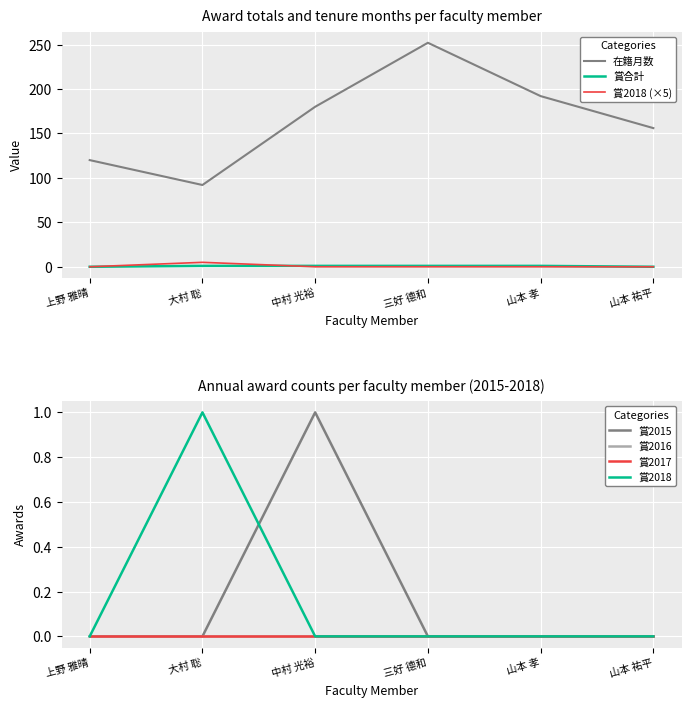

Which series has the largest range (max minus min)?

在籍月数